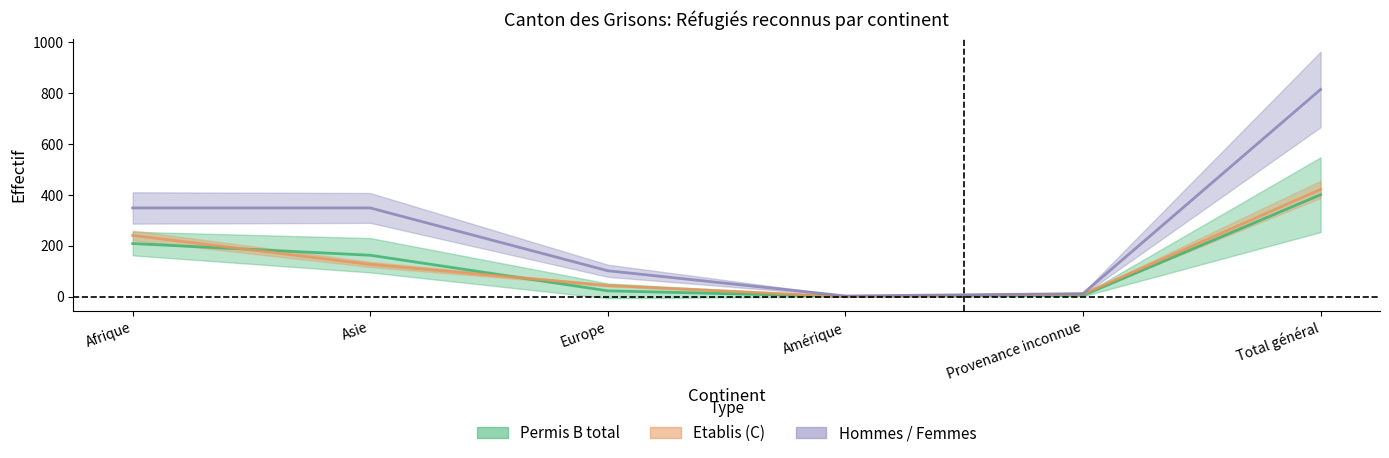

Between Asie and Amérique, which is larger?

Asie